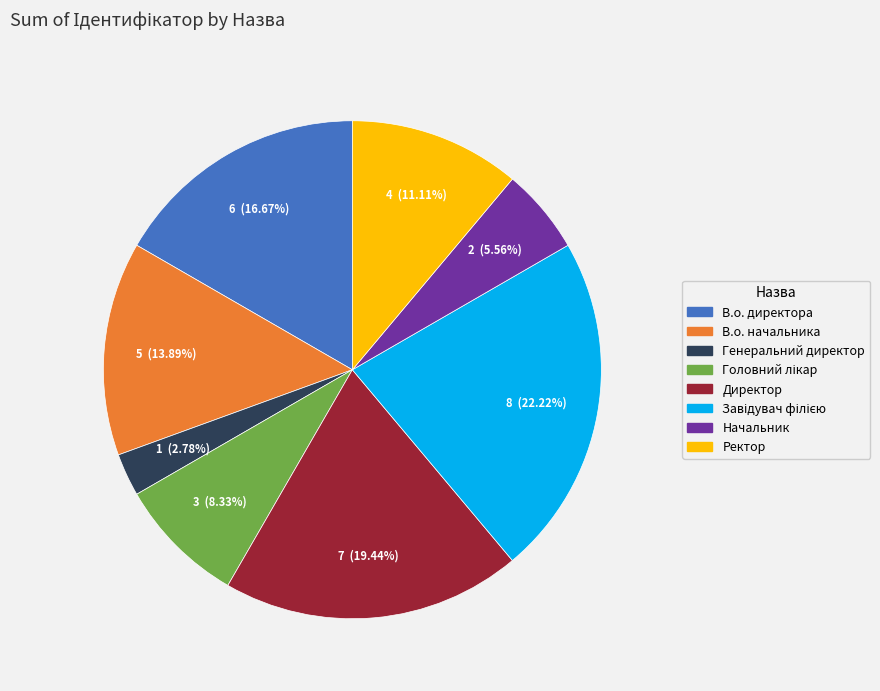

What is the smallest slice in the pie chart?

Генеральний директор